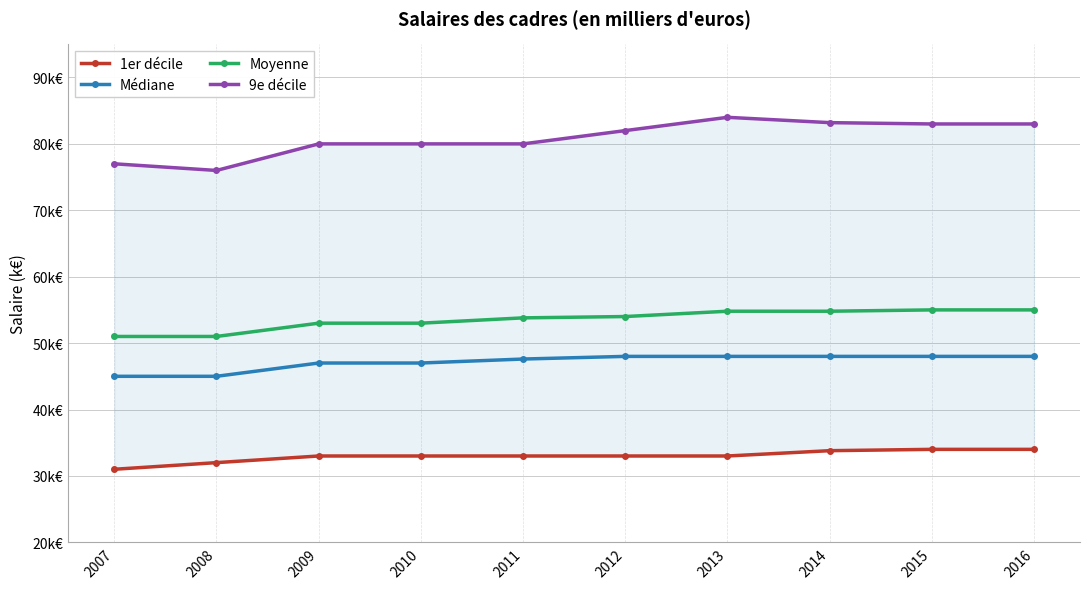

Reading left to right, extract all data points from this chart.

1er décile: 31.0	32.0	33.0	33.0	33.0	33.0	33.0	33.8	34.0	34.0
Médiane: 45.0	45.0	47.0	47.0	47.6	48.0	48.0	48.0	48.0	48.0
Moyenne: 51.0	51.0	53.0	53.0	53.8	54.0	54.8	54.8	55.0	55.0
9e décile: 77.0	76.0	80.0	80.0	80.0	82.0	84.0	83.2	83.0	83.0